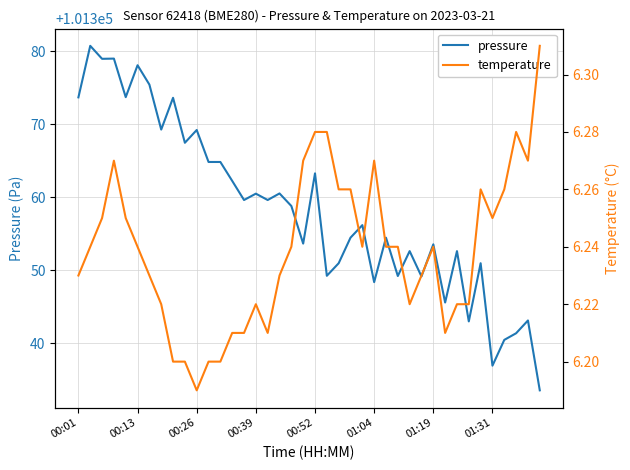

What are all the series names shown in the legend?

pressure, temperature